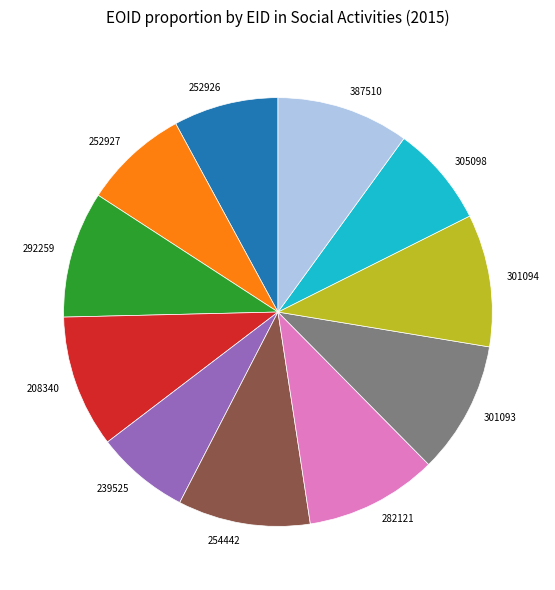

Count the number of slices in the pie.

11